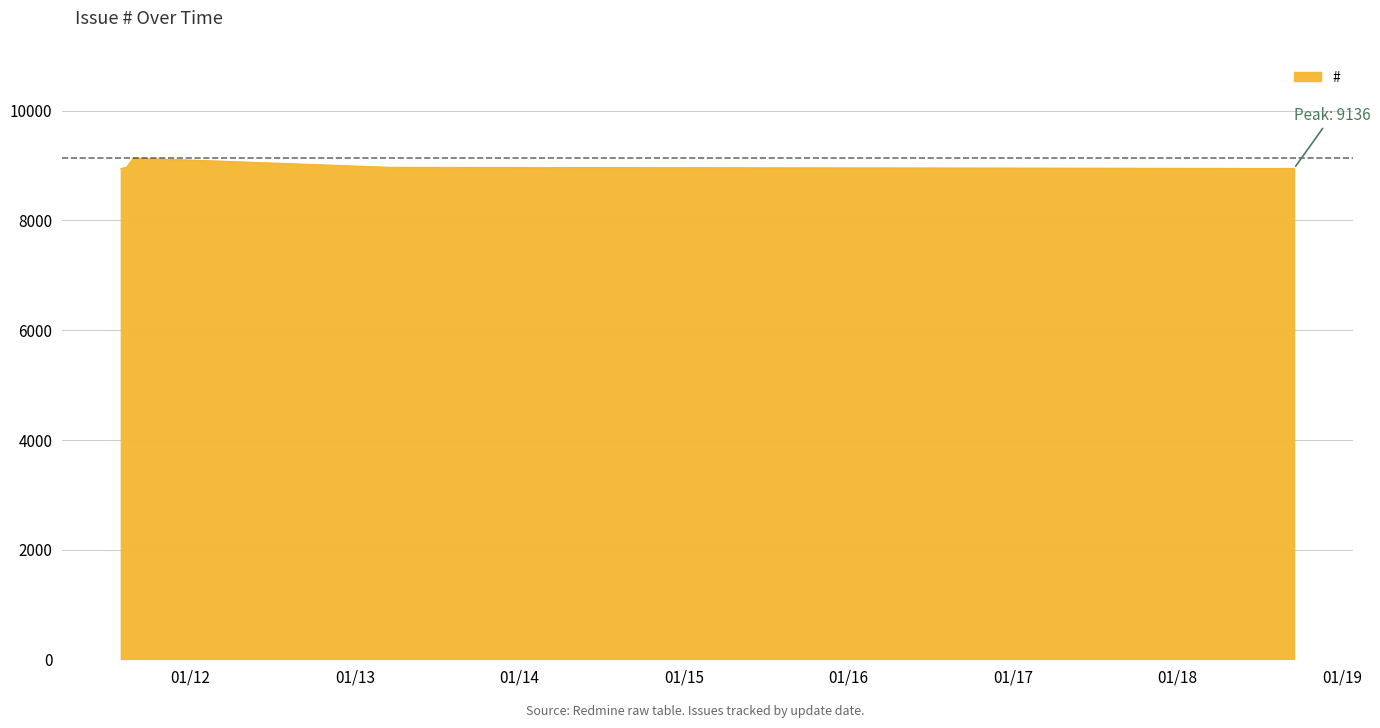

What is the minimum value shown in the chart?

8945